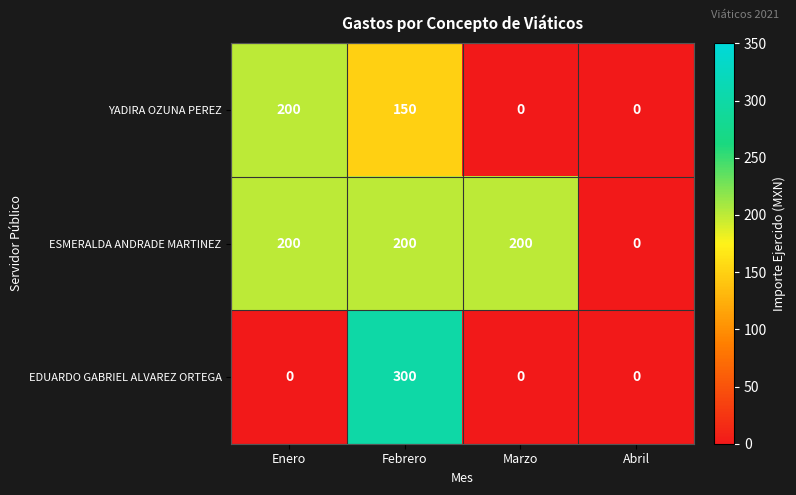

What is the maximum value for YADIRA OZUNA PEREZ?

200